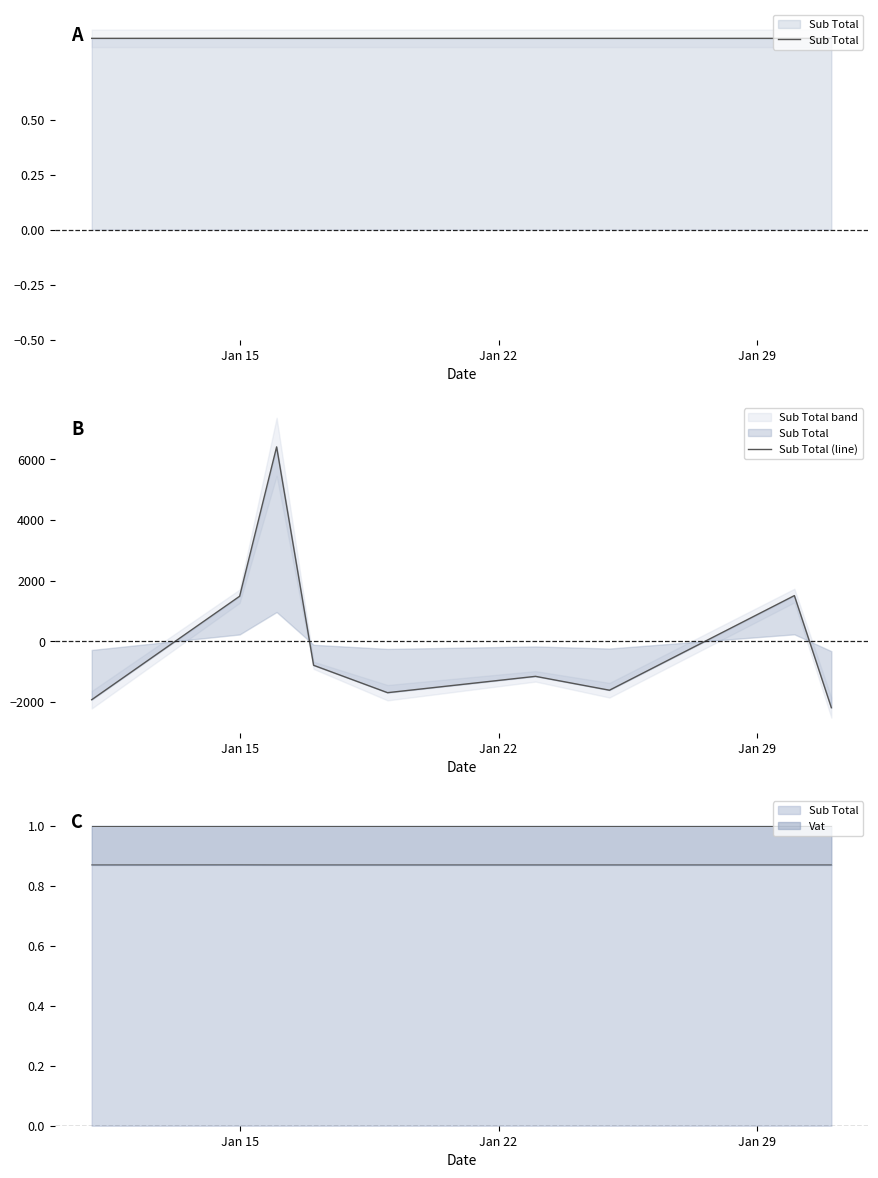

Rank the series by their maximum value, from lowest to highest.

Sub Total, Sub Total (line)